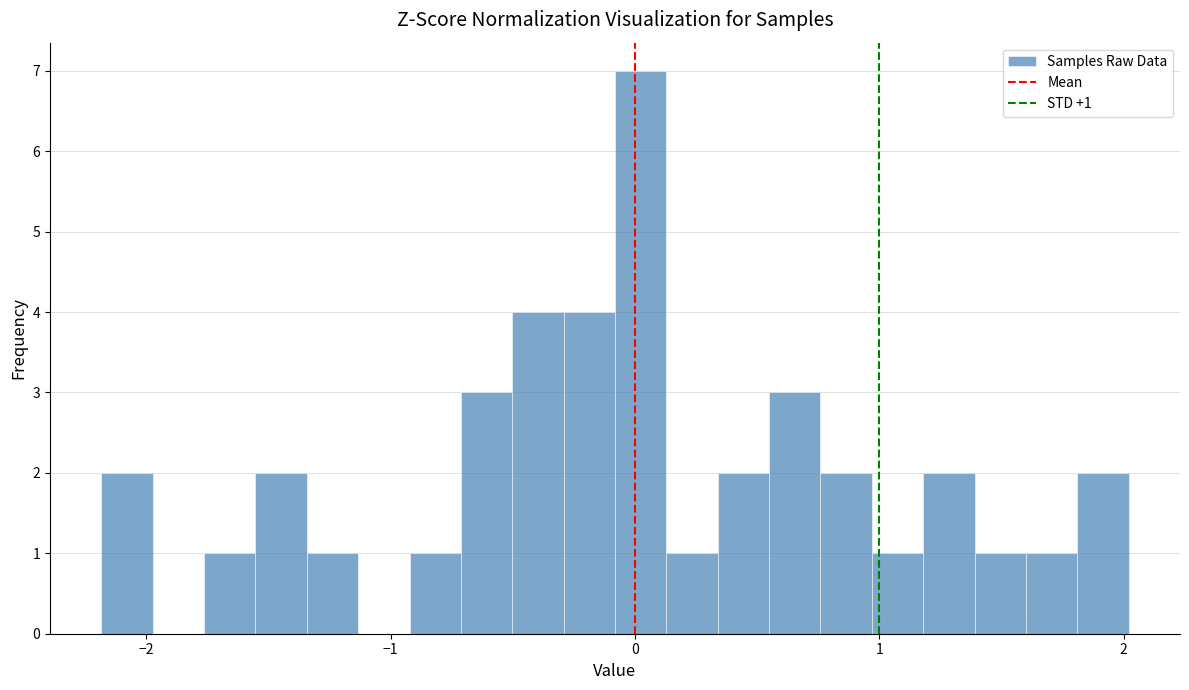

Read against the x-axis, roughly where is the centre of the tallest bar?

0.0